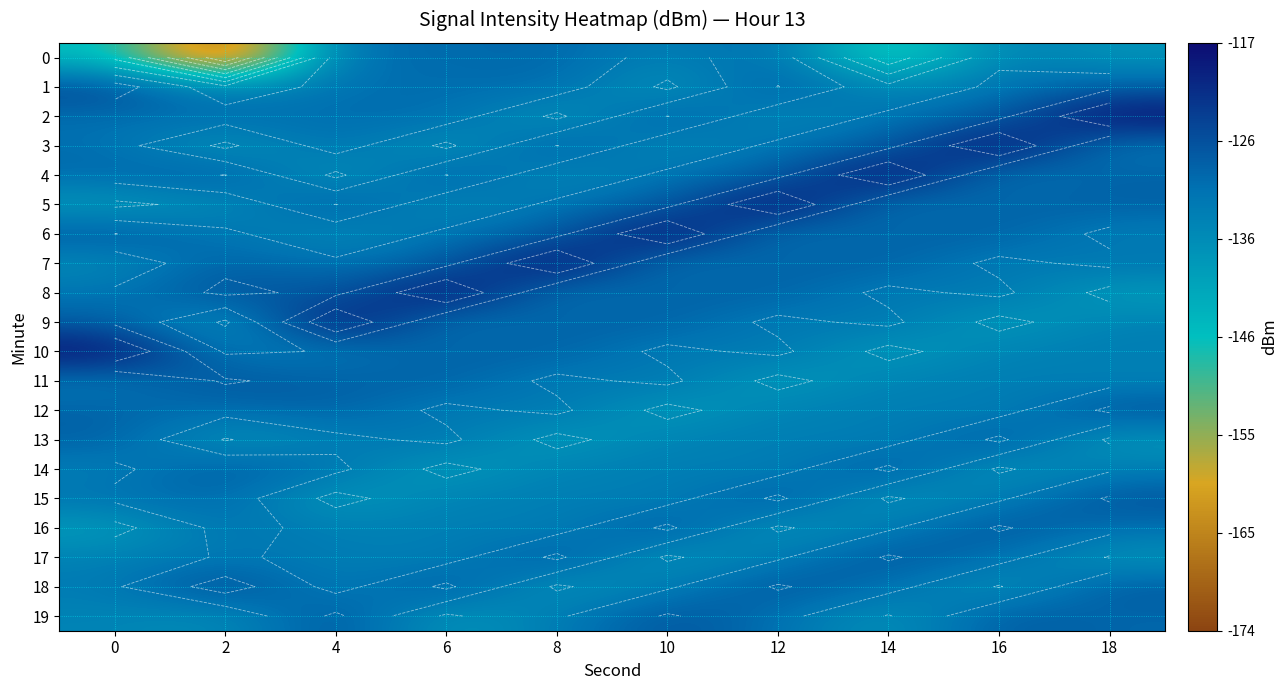

What is the approximate value of 1 at 6?

-130.7